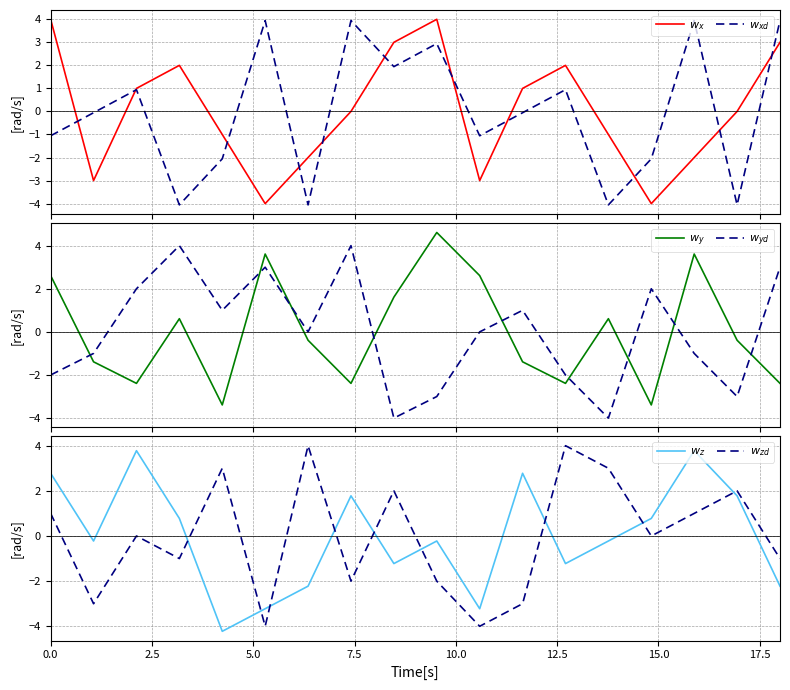

At which category does the chart reach its peak across all series?

9